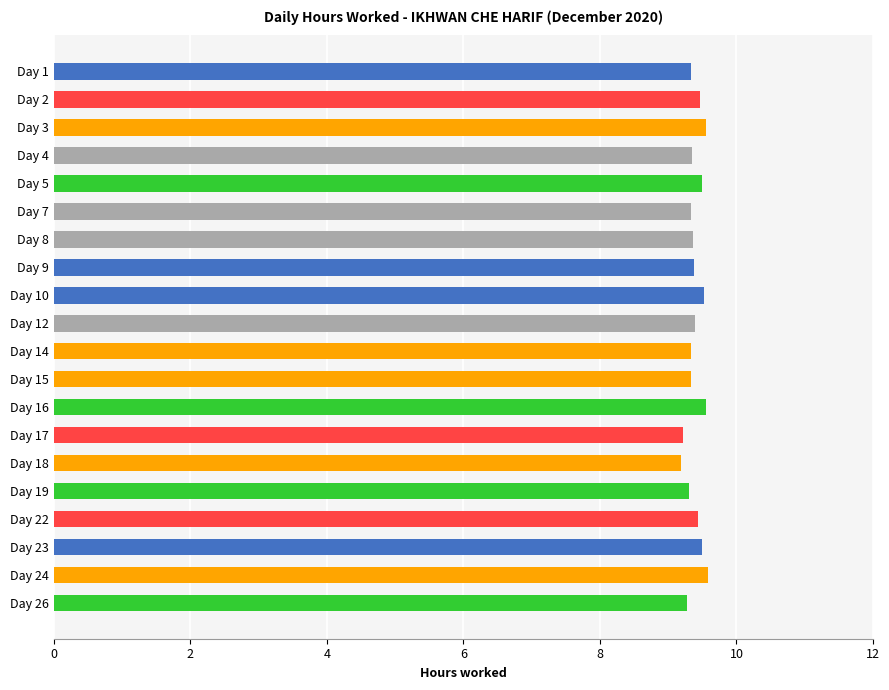

What is the sum of all values?

187.9